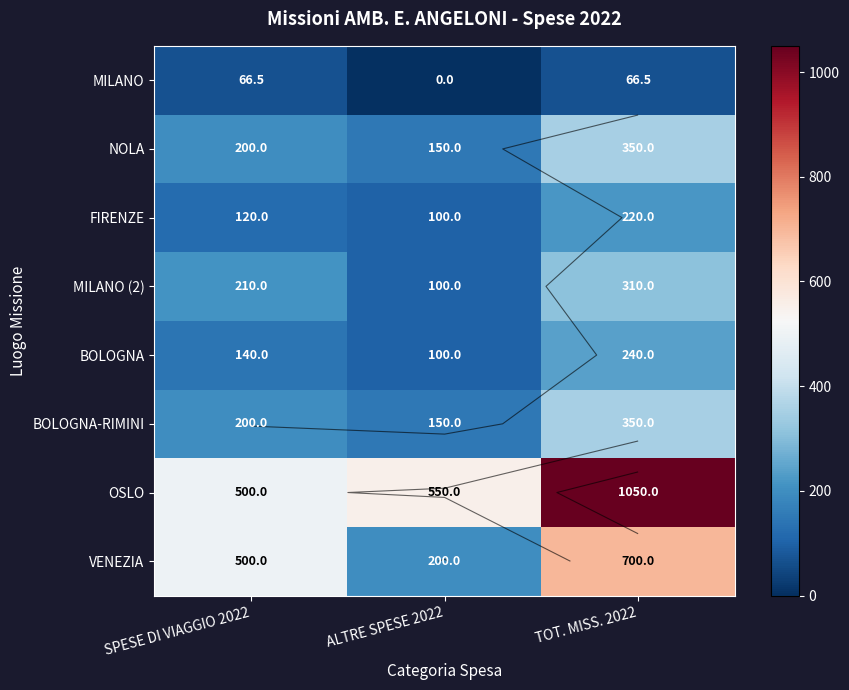

What is the difference between the BOLOGNA values at SPESE DI VIAGGIO 2022 and TOT. MISS. 2022?

100.0